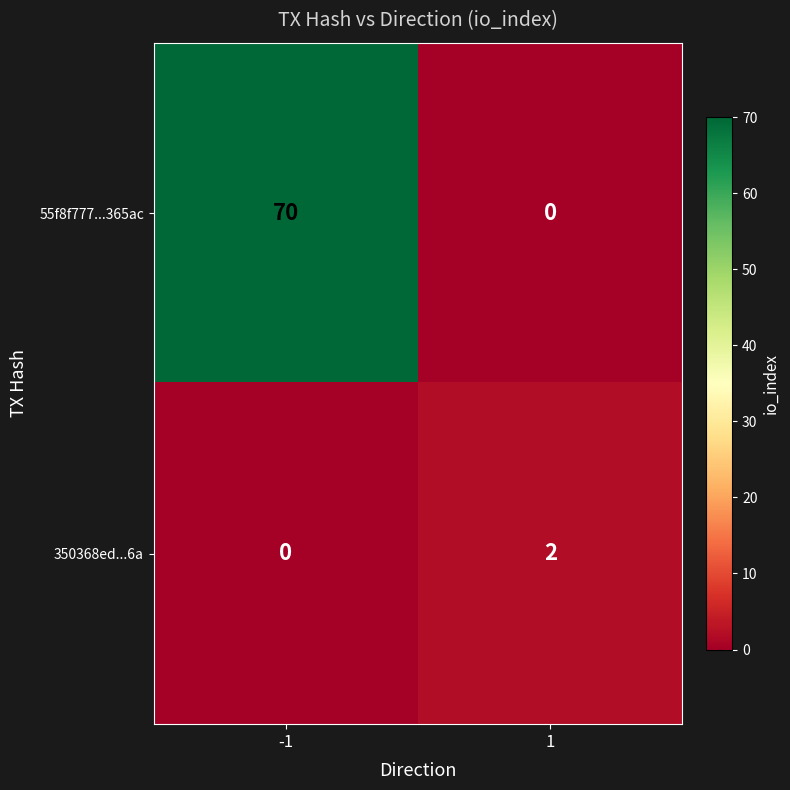

The value of 55f8f777...365ac at -1 is 70. True or false?

True